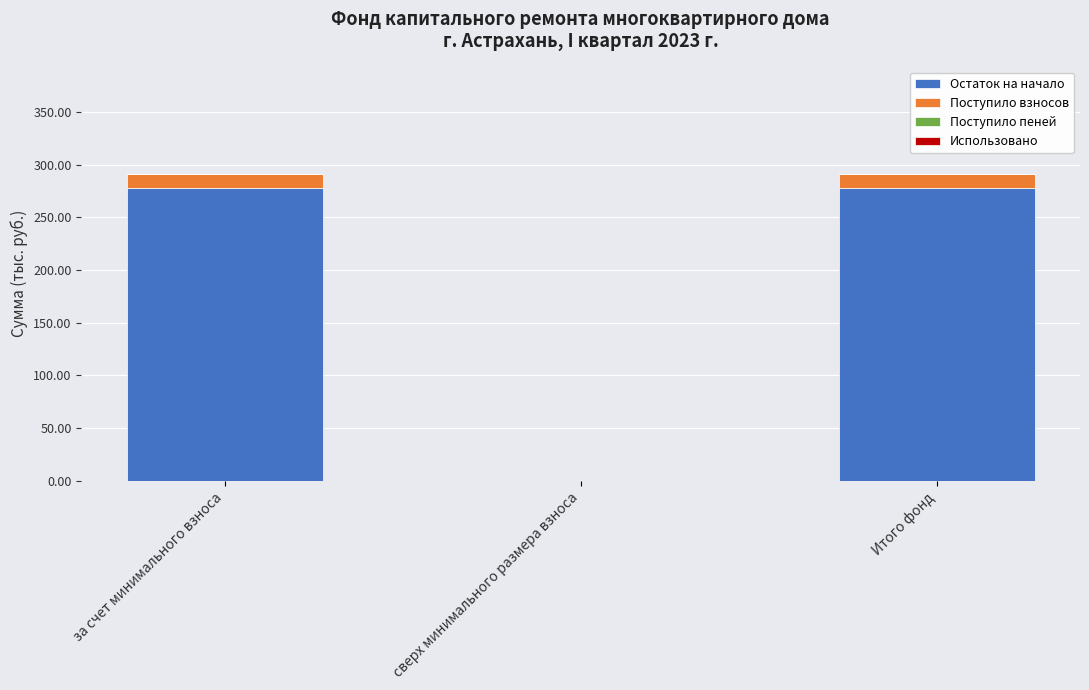

What is the highest value of the Остаток на начало series?

277.8